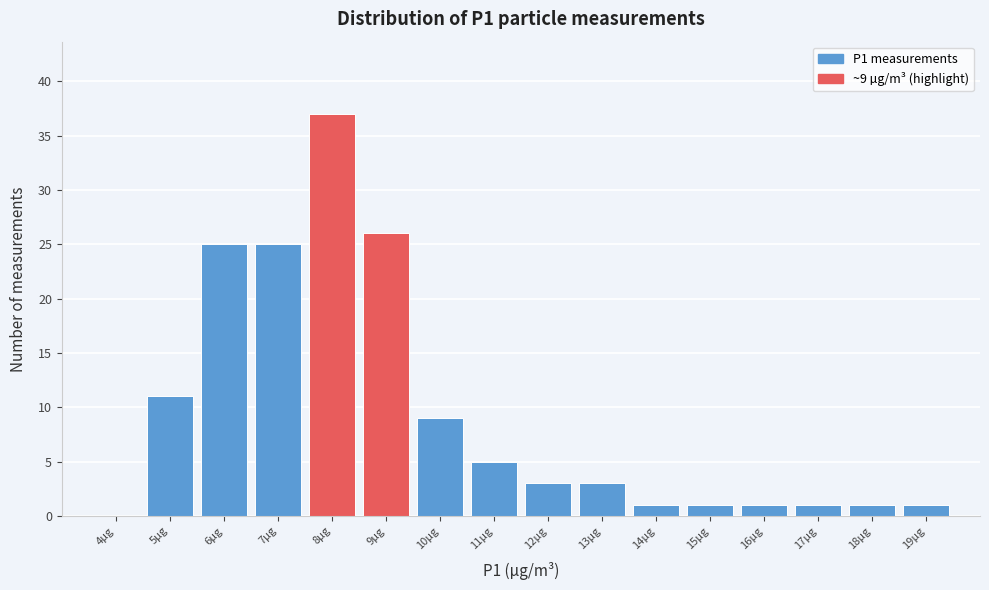

Reading left to right, extract all data points from this chart.

4µg=0	5µg=11	6µg=25	7µg=25	8µg=37	9µg=26	10µg=9	11µg=5	12µg=3	13µg=3	14µg=1	15µg=1	16µg=1	17µg=1	18µg=1	19µg=1